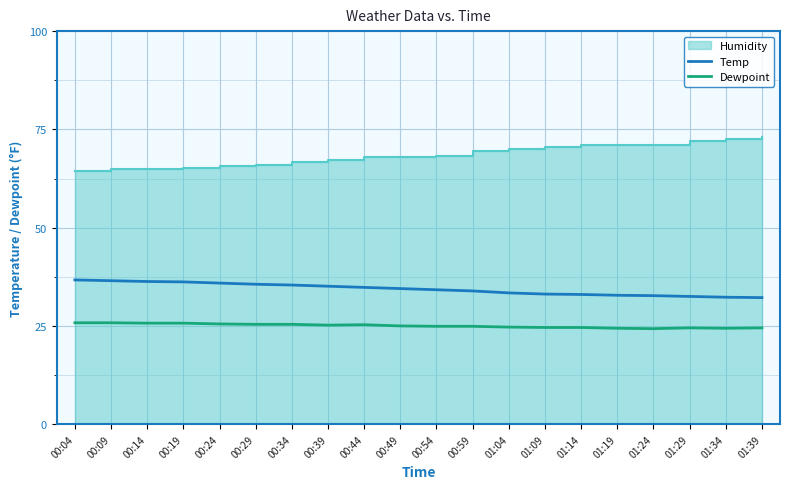

True or false: Dewpoint has a value of 25.8 at 00:09.

True